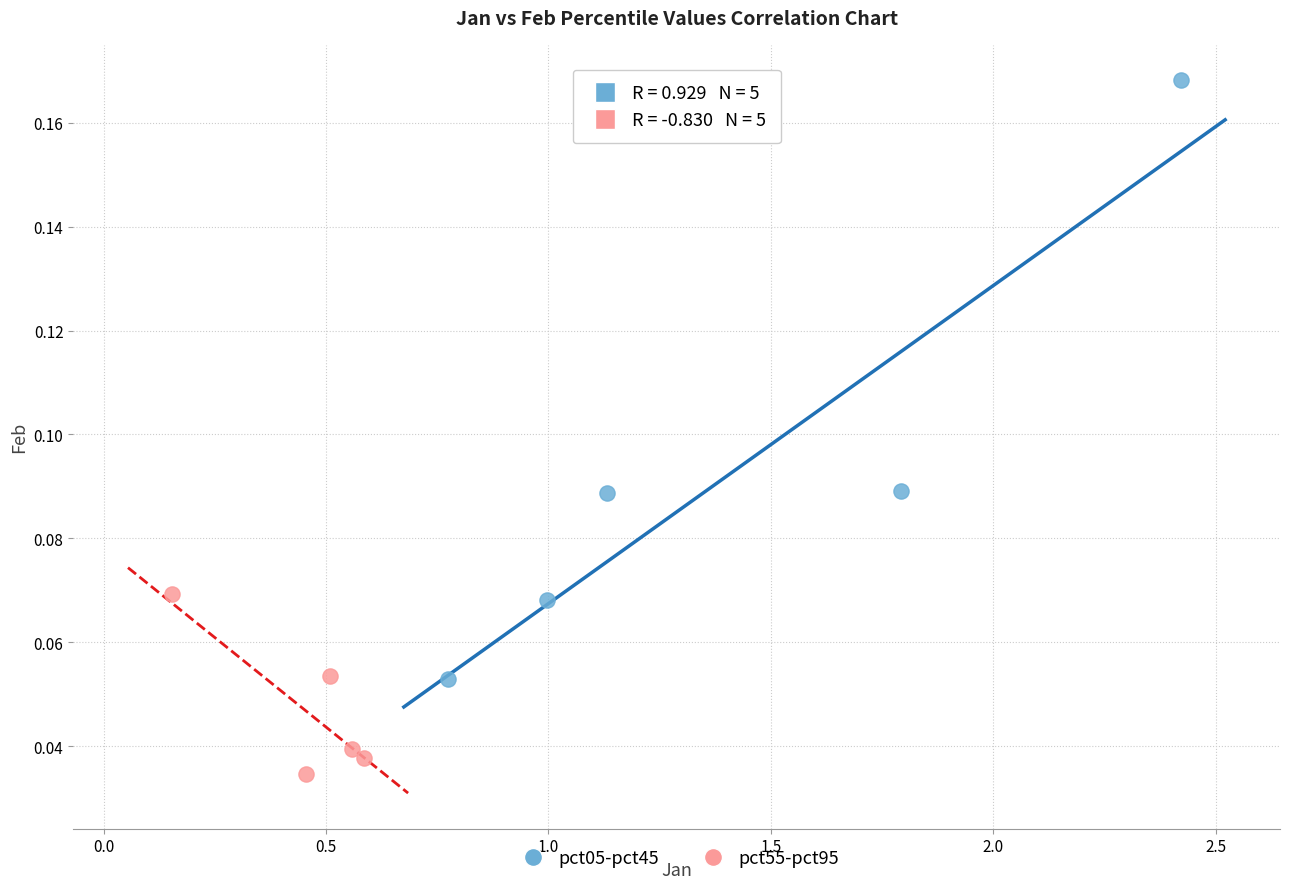

Which series contains the highest Y value?

pct05-pct45